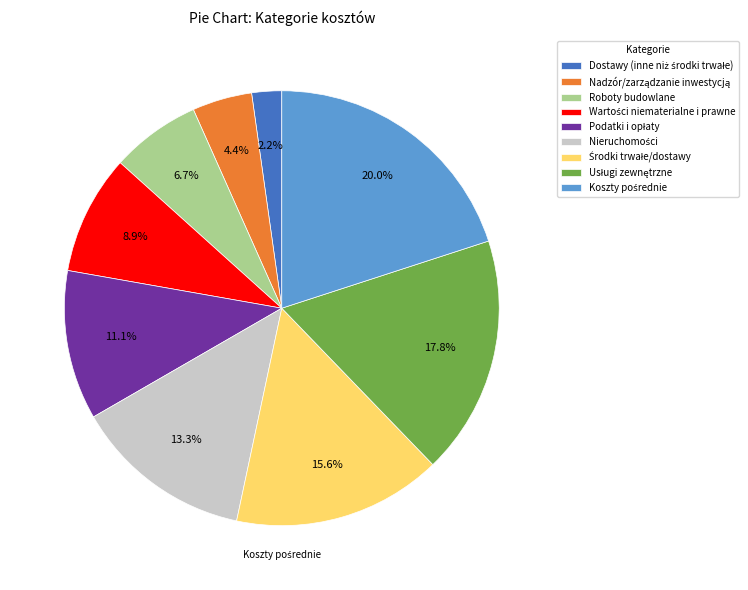

Is there any slice that represents more than half of the pie?

No